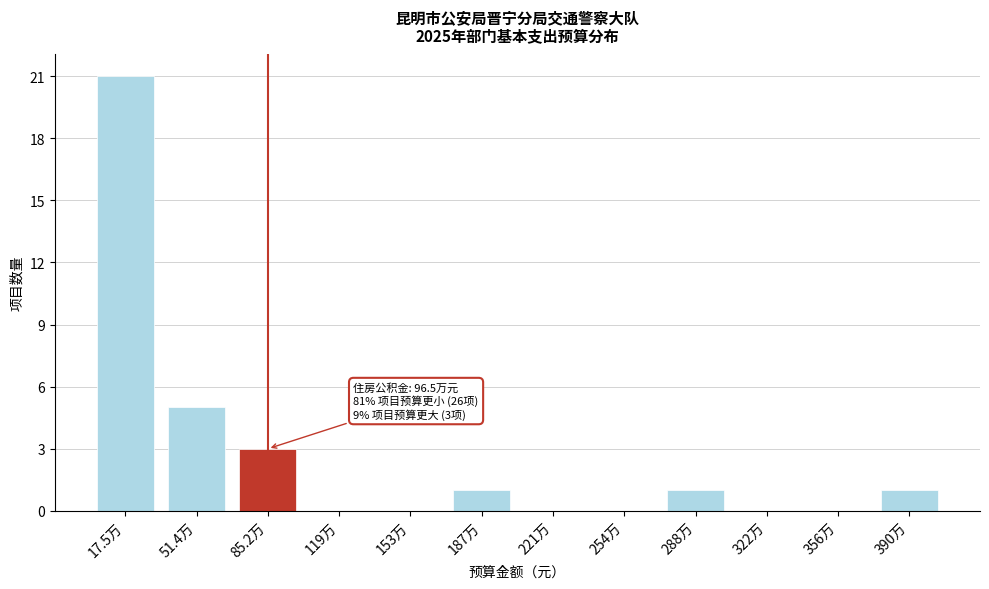

Reading left to right, extract all data points from this chart.

17.5万=21	51.4万=5	85.2万=3	119万=0	153万=0	187万=1	221万=0	254万=0	288万=1	322万=0	356万=0	390万=1